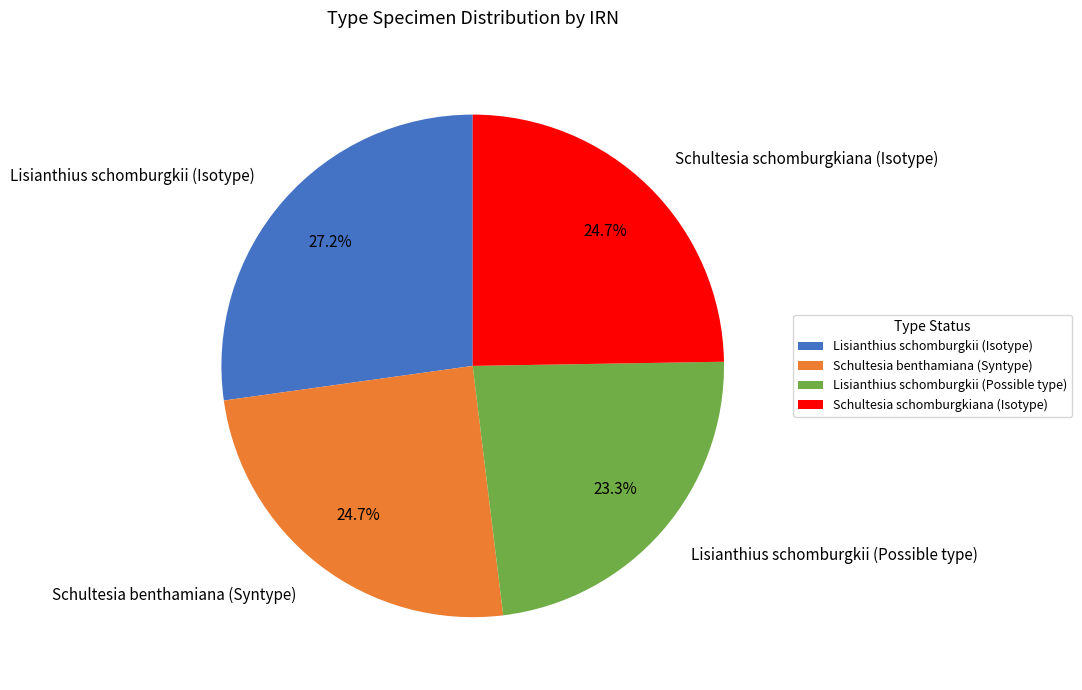

What is the largest slice in the pie chart?

Lisianthius schomburgkii (Isotype)